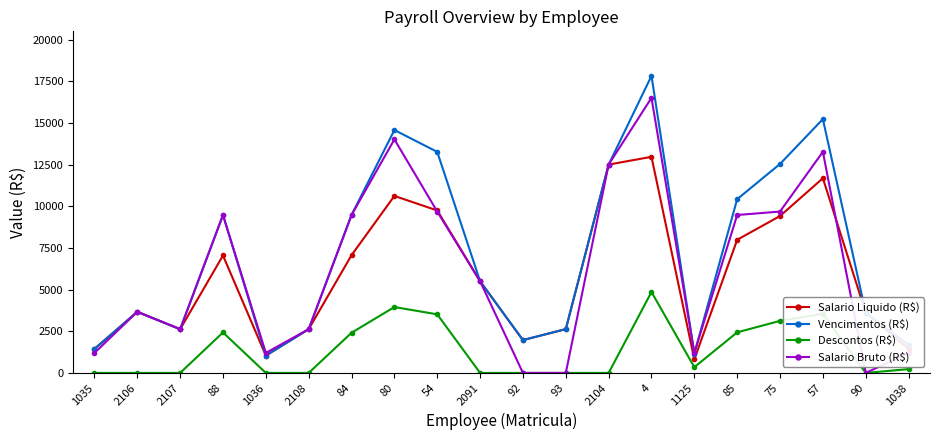

Rank the series by their maximum value, from lowest to highest.

Descontos (R$), Salario Liquido (R$), Salario Bruto (R$), Vencimentos (R$)